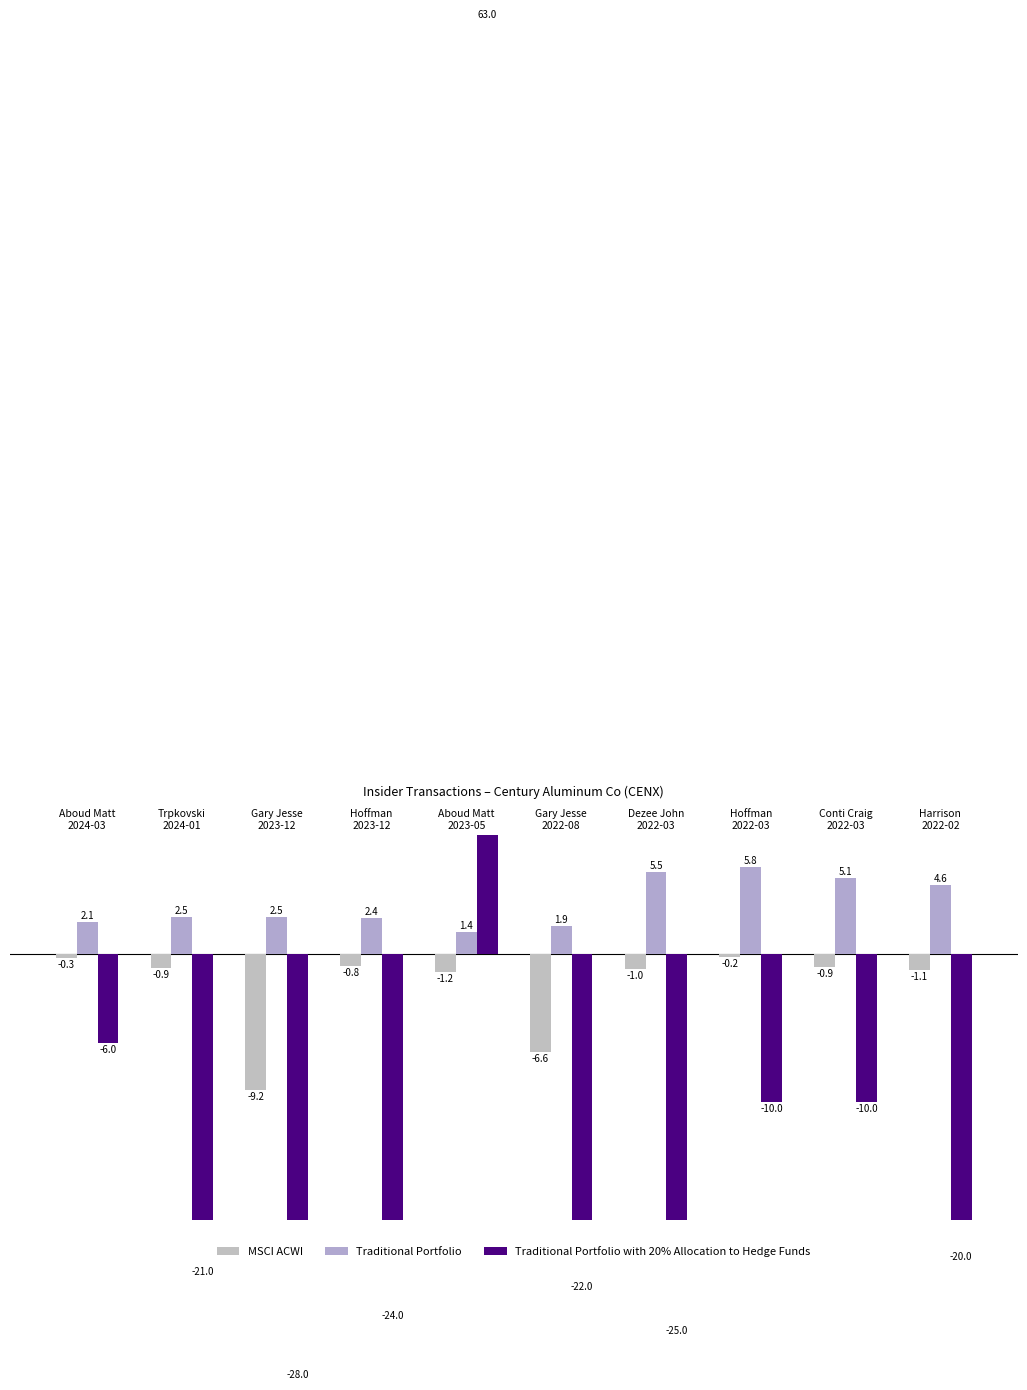

List the series in order of their overall mean, highest first.

Traditional Portfolio, MSCI ACWI, Traditional Portfolio with 20% Allocation to Hedge Funds